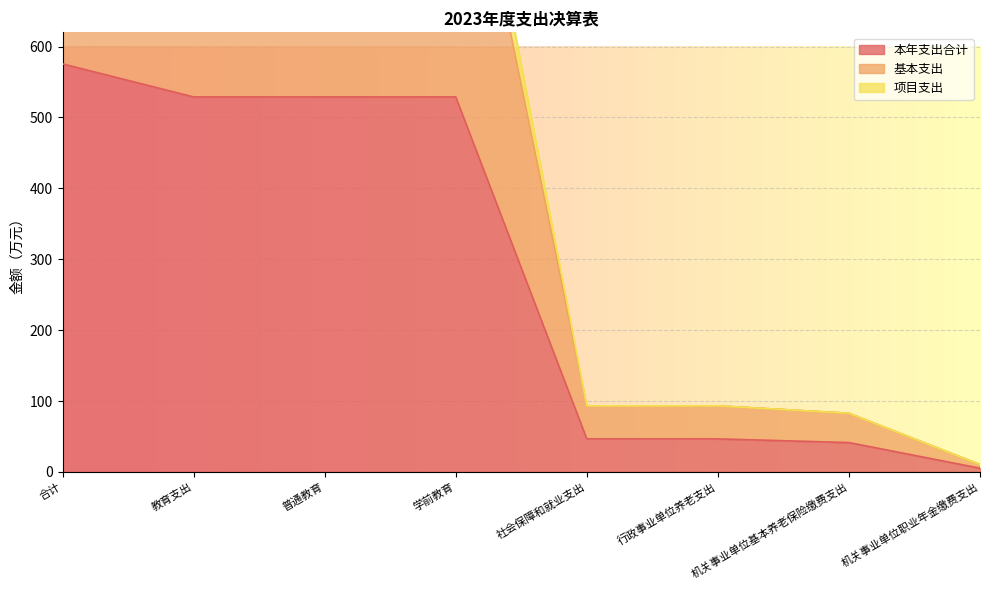

What is the label of the 7th point from the right?

教育支出